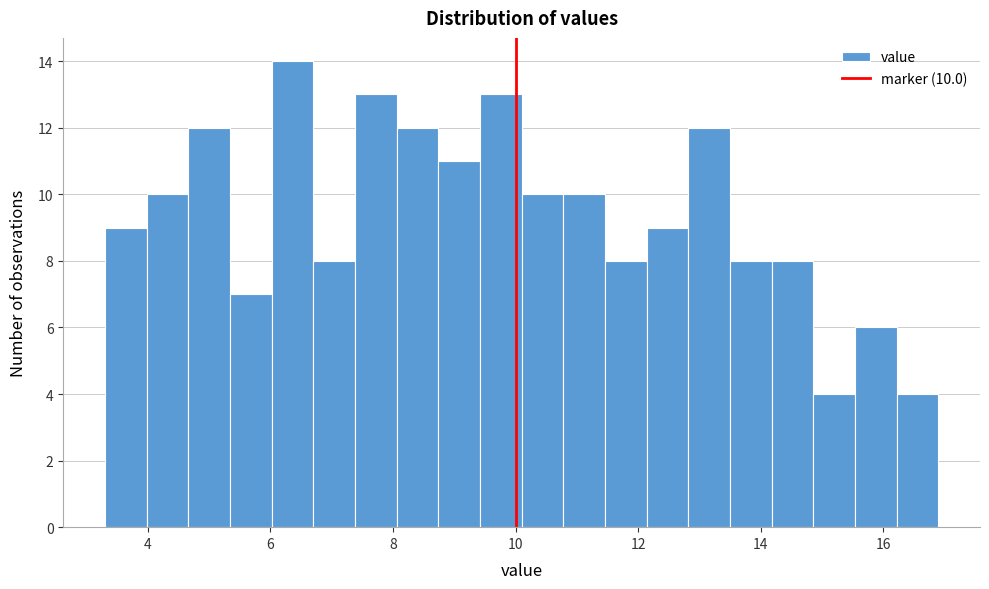

Around what value on the x-axis is the tallest bar? Give the approximate position of its centre, as read against the axis.

6.4